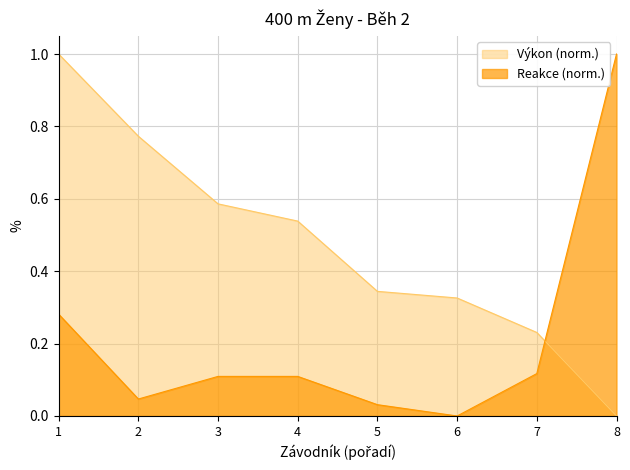

What is the greatest value displayed?

1.0